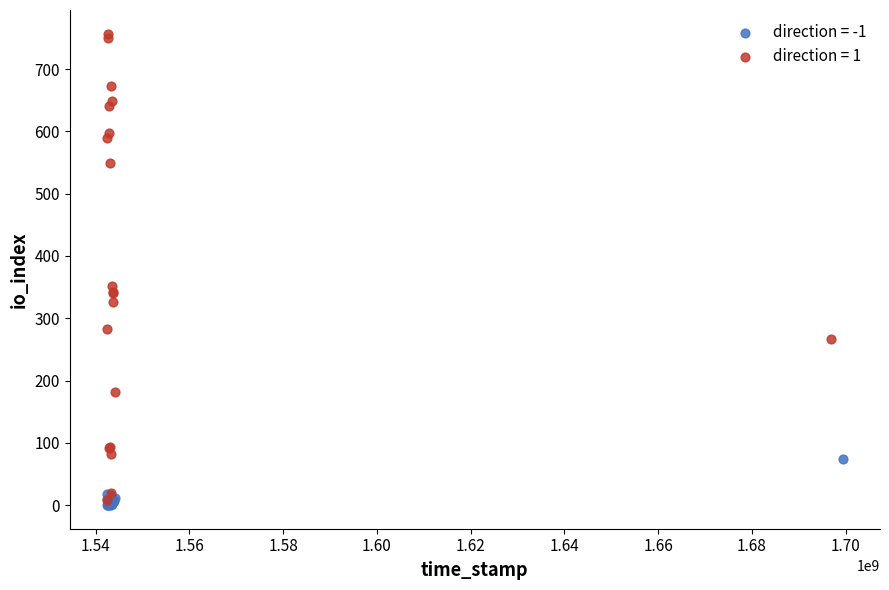

Which series reaches the maximum Y coordinate?

direction = 1